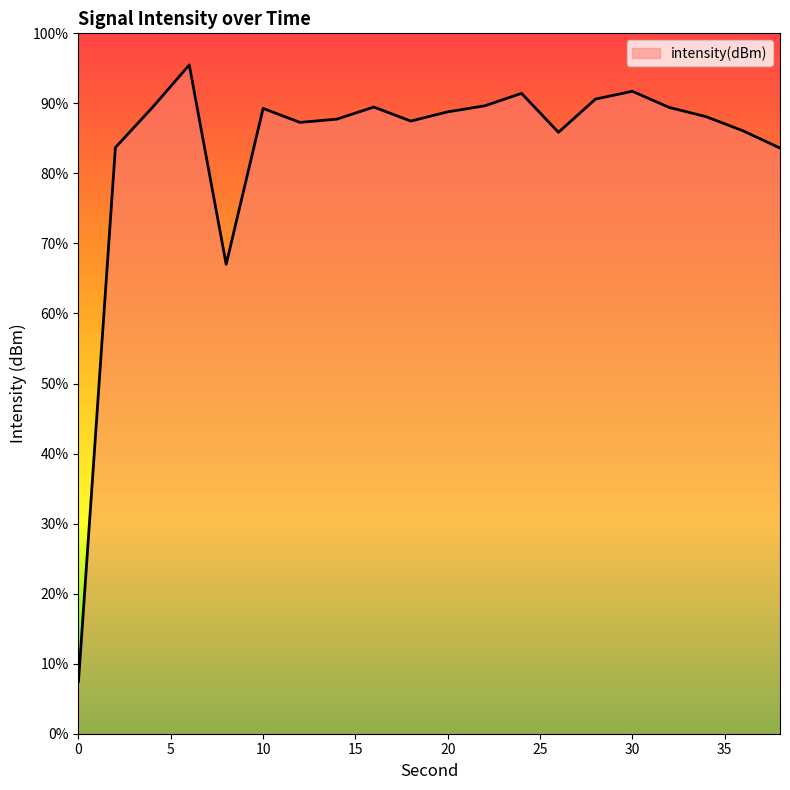

How many series are shown in this chart?

1